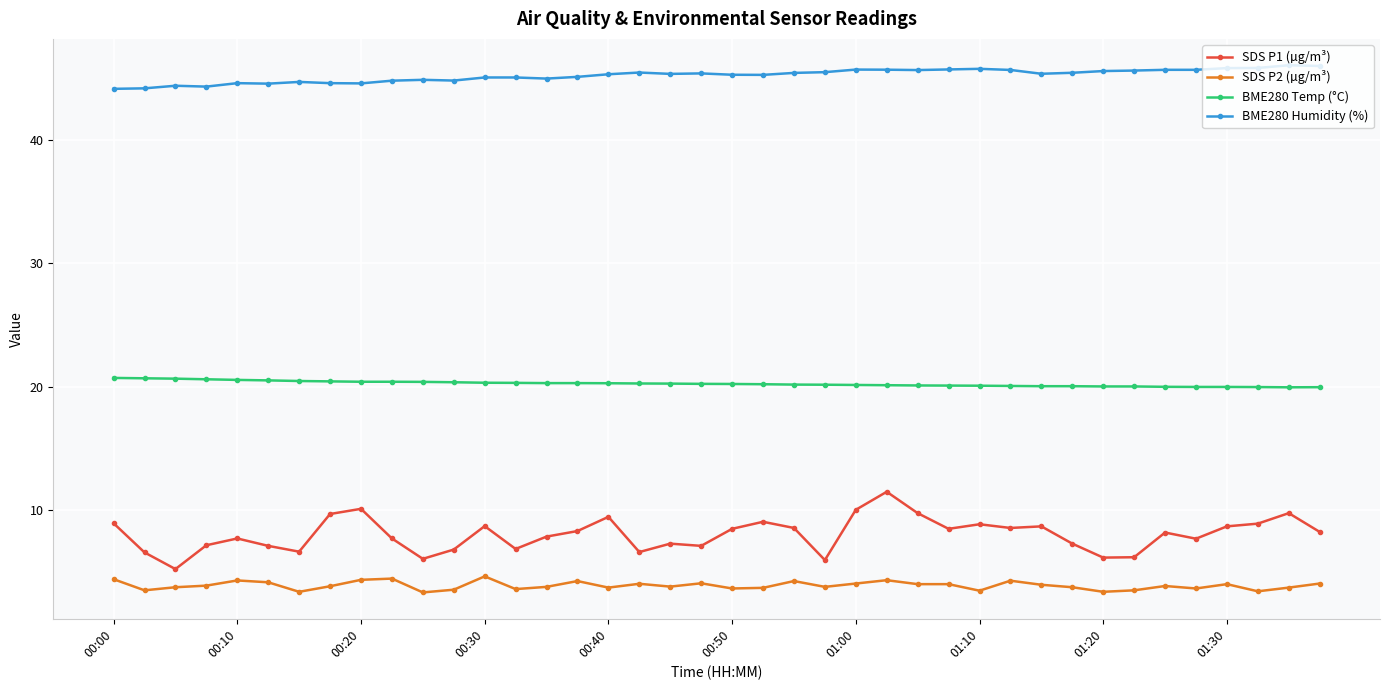

What is the difference between the maximum and minimum values in the SDS P2 (µg/m³) series?

1.3